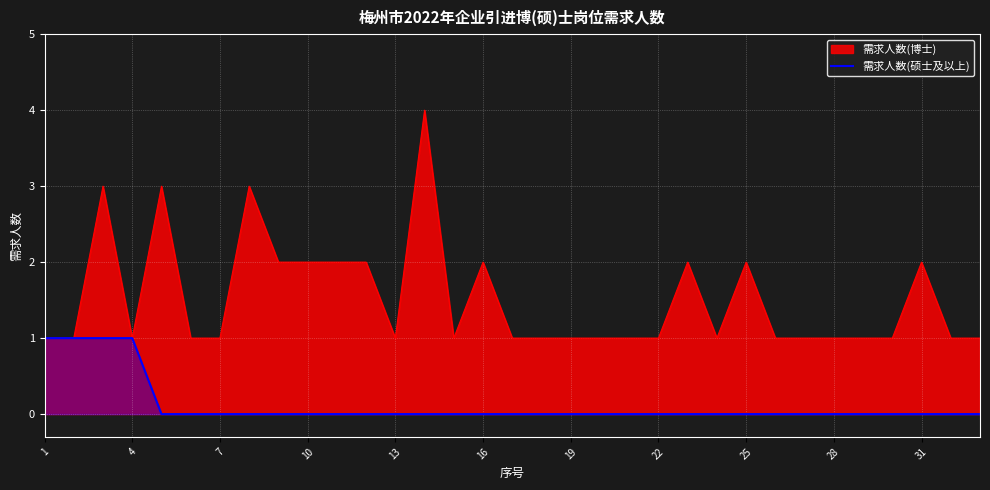

How many lines are shown in the chart?

2